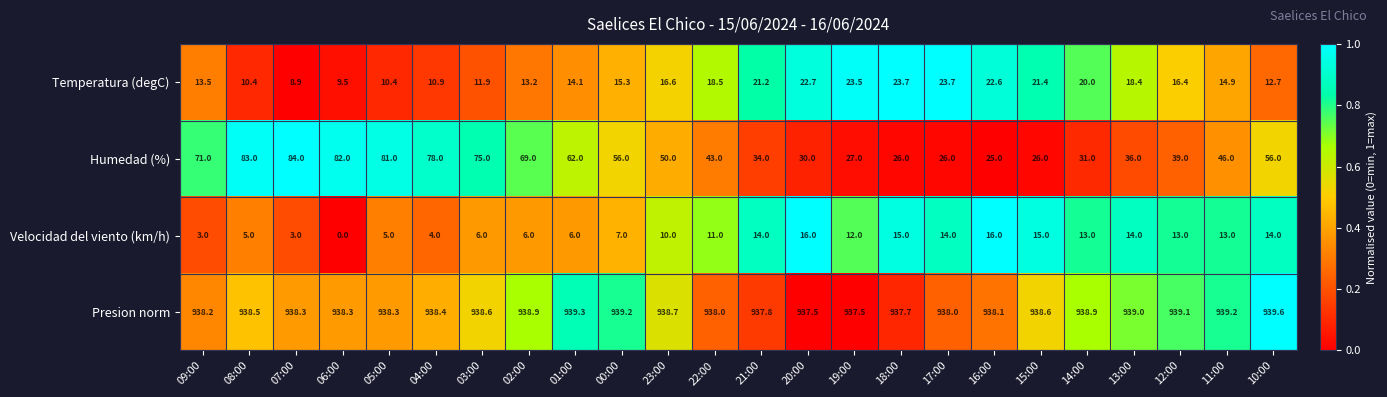

The Velocidad del viento (km/h) series shows 14.0 at 17:00. True or false?

True